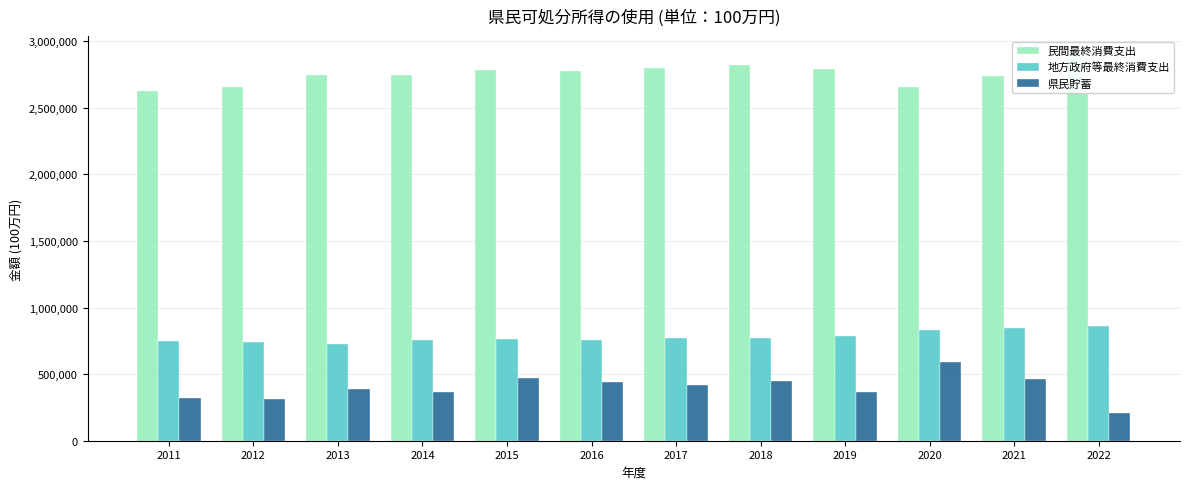

What is the approximate value of 地方政府等最終消費支出 at 2019, to the nearest 50?

787900